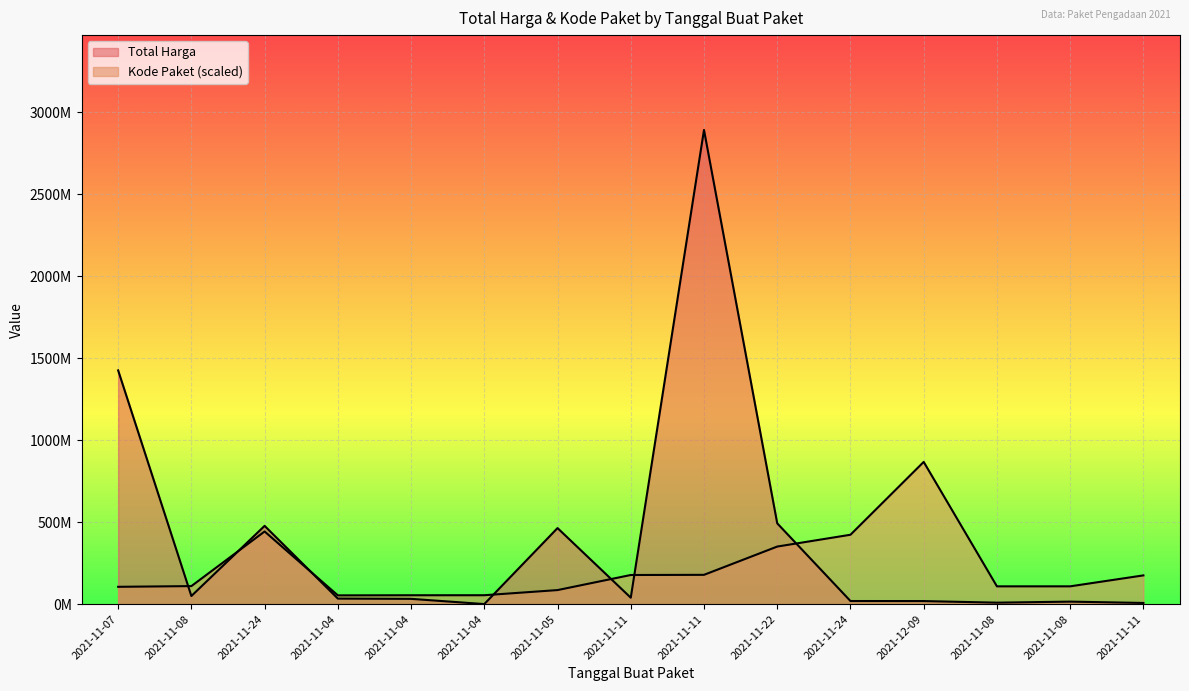

At 2021-11-11, list the series in order from largest to smallest.

Kode Paket, Total Harga